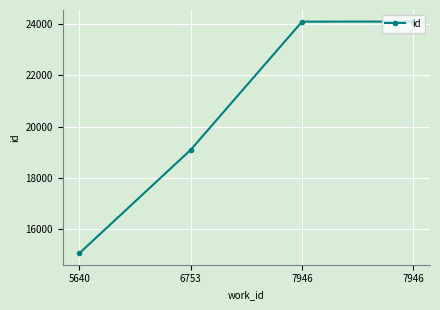

What is the approximate value at 7946, to the nearest 100?

24100